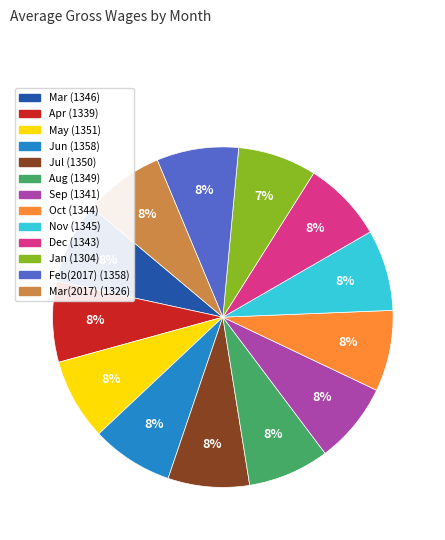

Is there a majority slice in this chart?

No